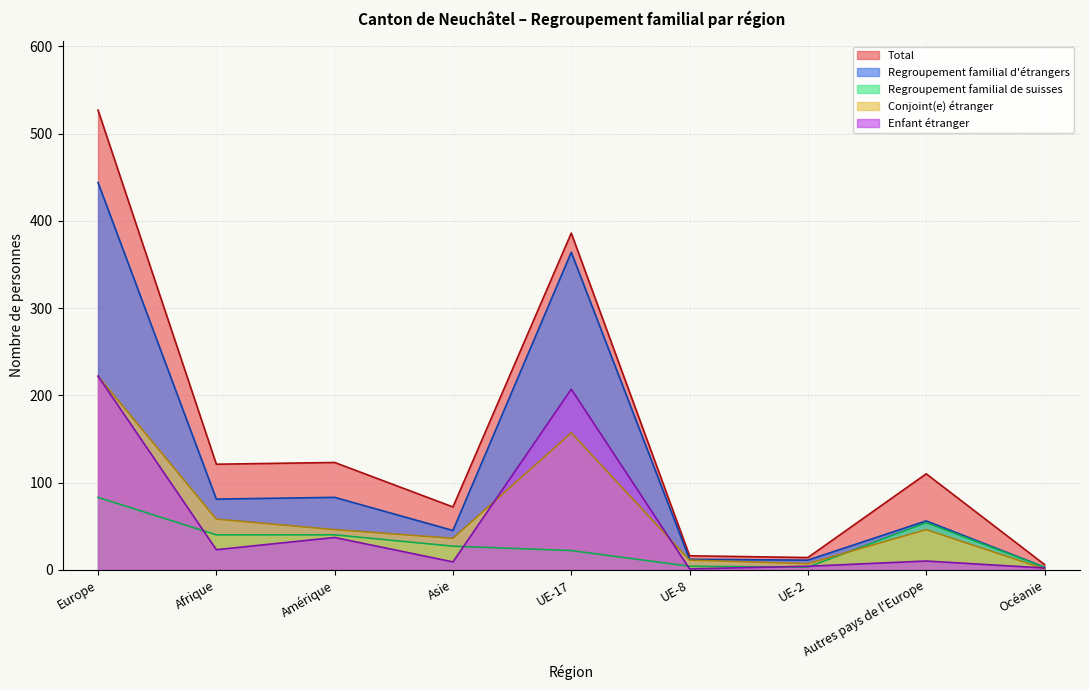

At Europe, list the series in order from smallest to largest.

Regroupement familial de suisses, Conjoint(e) étranger, Enfant étranger, Regroupement familial d'étrangers, Total